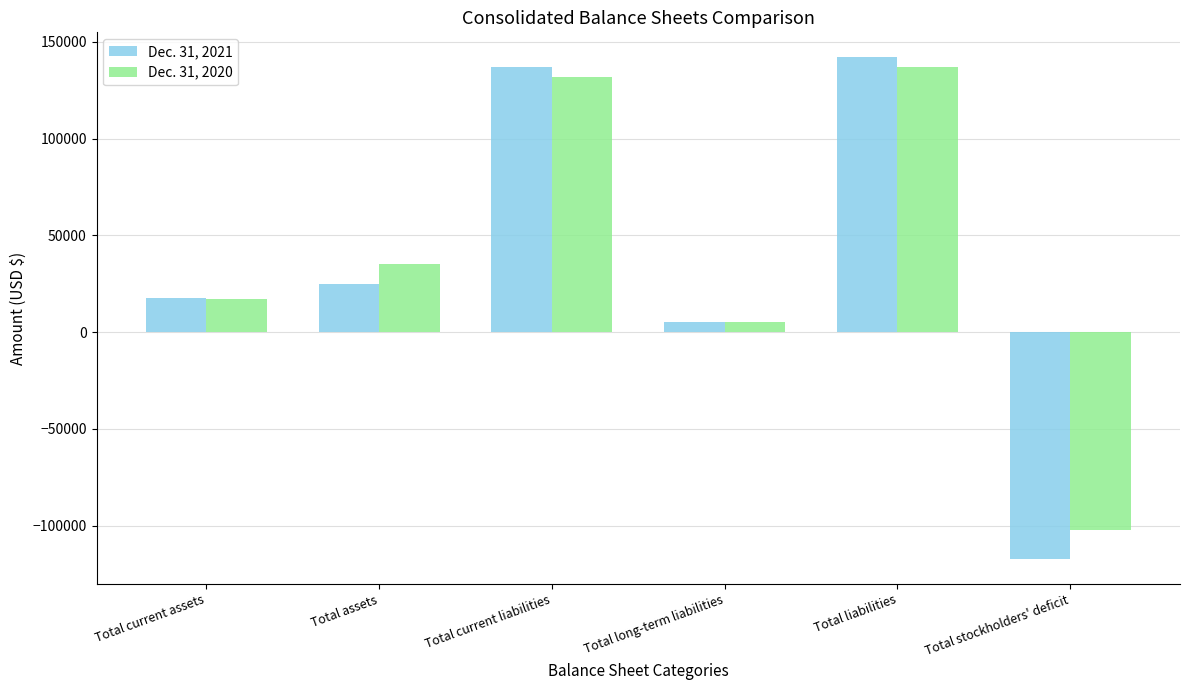

At which label is Dec. 31, 2020 closest to 17475?

Total current assets